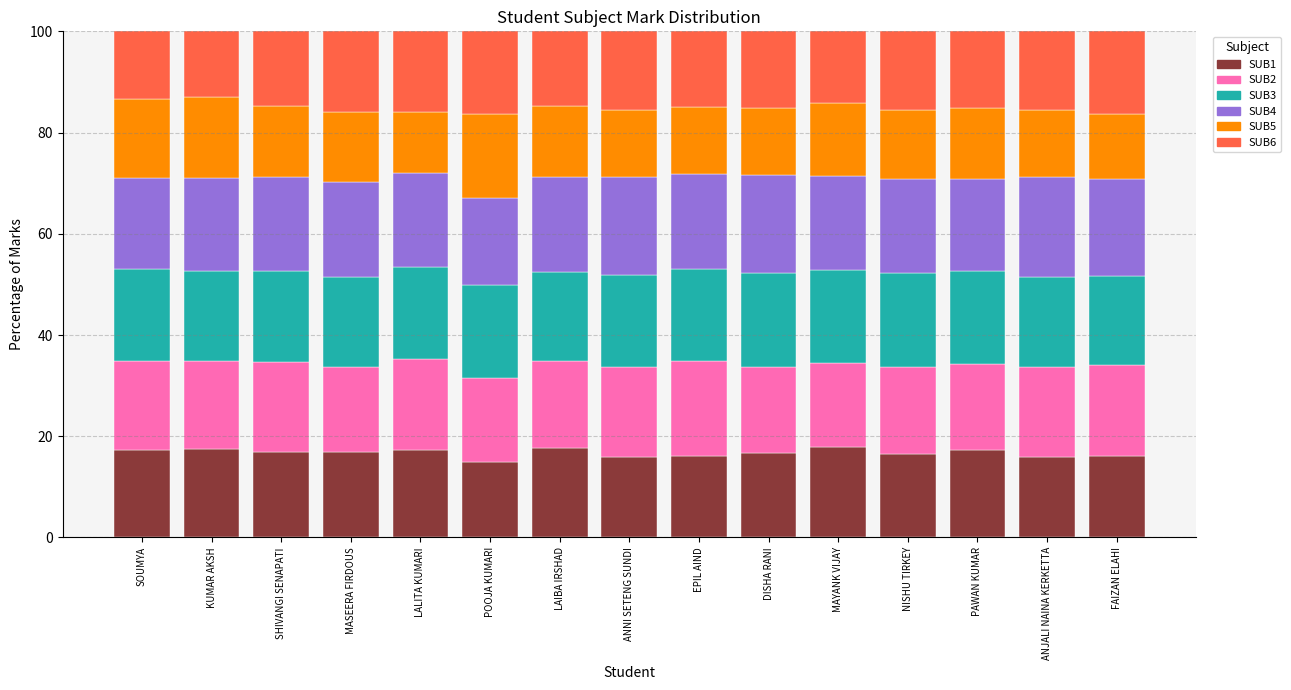

What is the difference between the maximum and second lowest values in the SUB1 series?

2.0